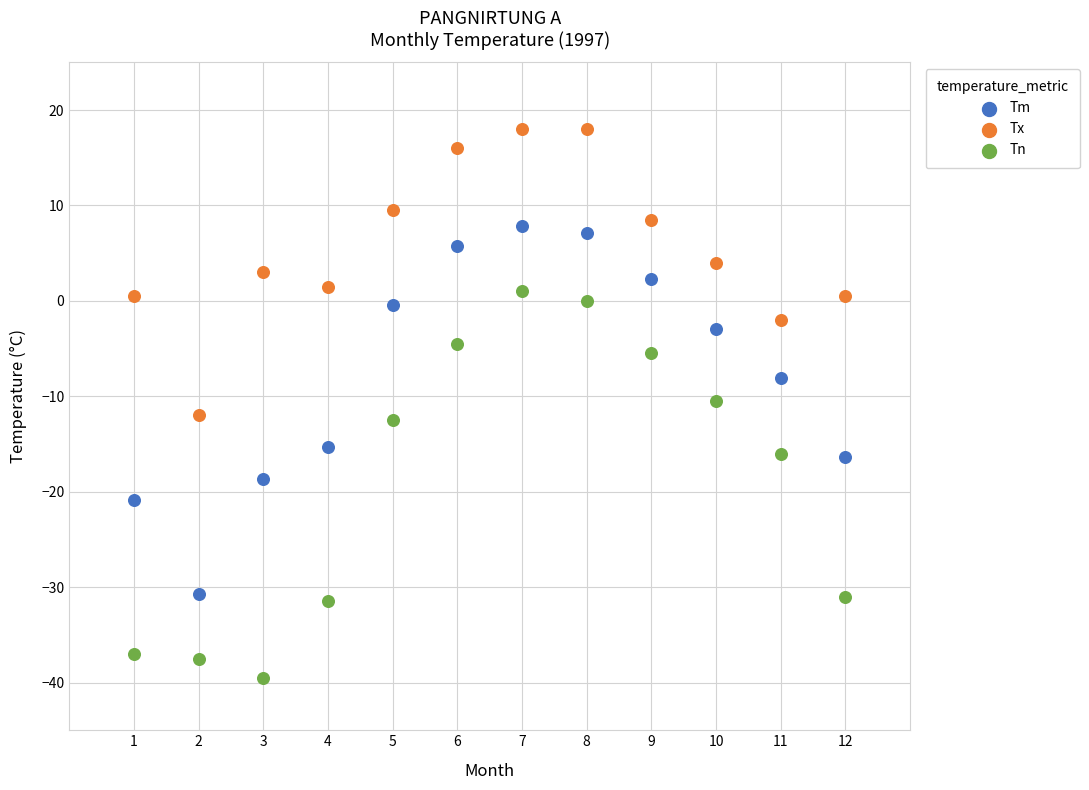

What is the X range (max minus min) for the scatter plot?

11.0